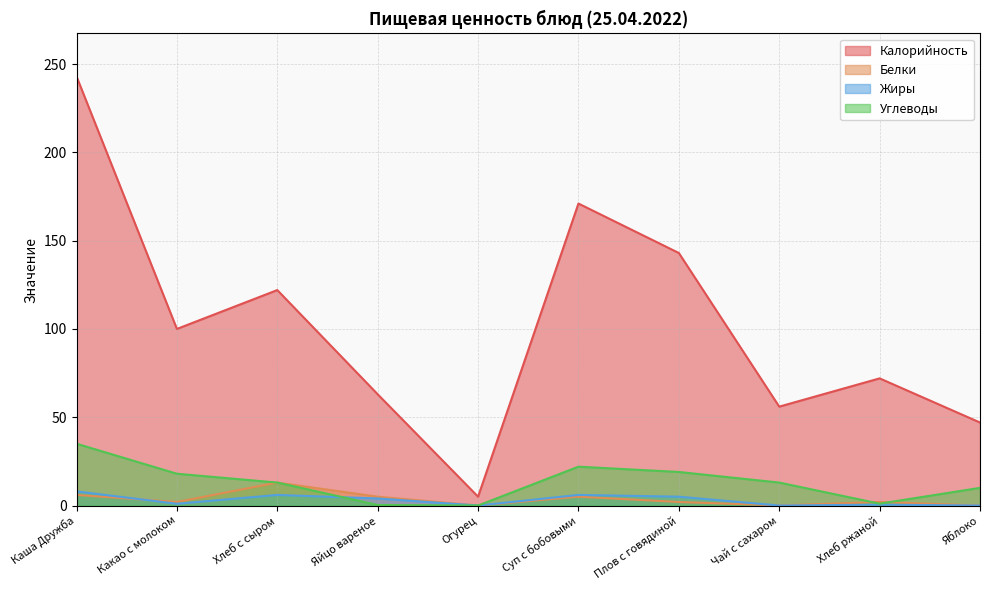

What are all the series names shown in the legend?

Калорийность, Белки, Жиры, Углеводы